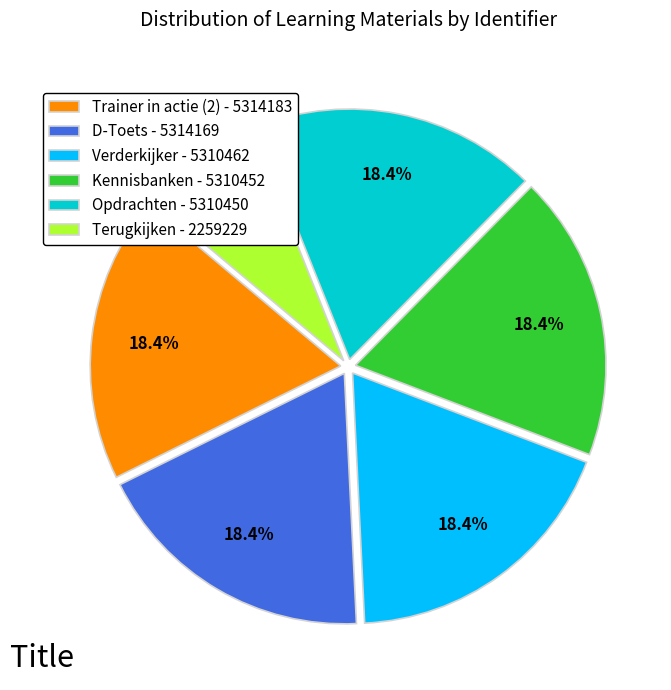

What portion of the pie excludes Opdrachten - 5310450?

81.6%